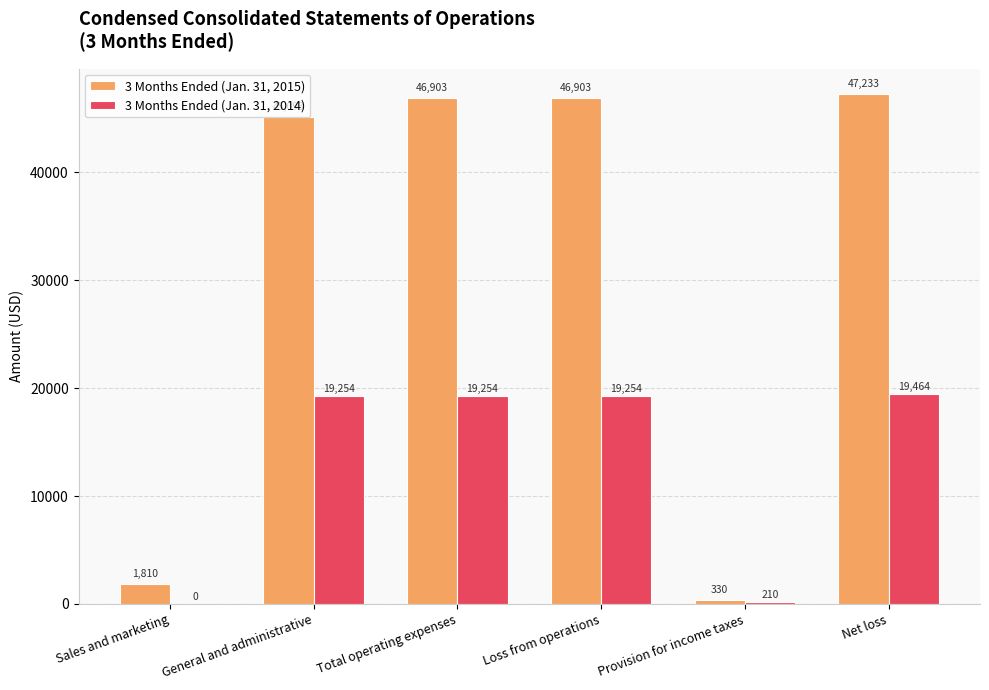

Reading right to left, what are all the values shown in this chart?

3 Months Ended (Jan. 31, 2015): Net loss=47233	Provision for income taxes=330	Loss from operations=46903	Total operating expenses=46903	General and administrative=45093	Sales and marketing=1810
3 Months Ended (Jan. 31, 2014): Net loss=19464	Provision for income taxes=210	Loss from operations=19254	Total operating expenses=19254	General and administrative=19254	Sales and marketing=0